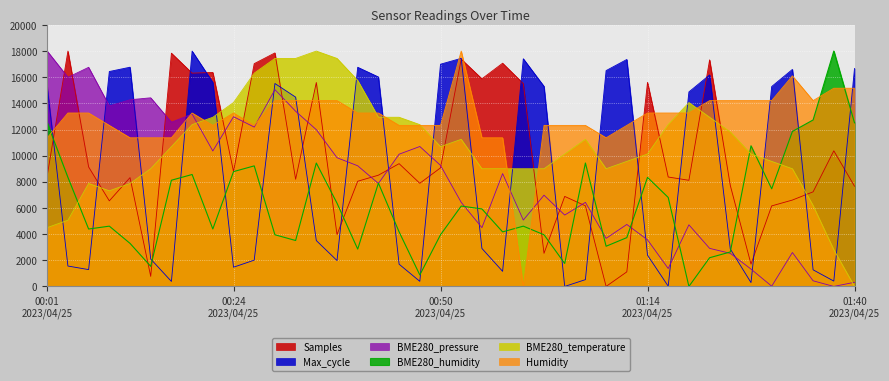

True or false: Max_cycle has a value of 16018.9 at 2023/04/25 00:42:37.

True